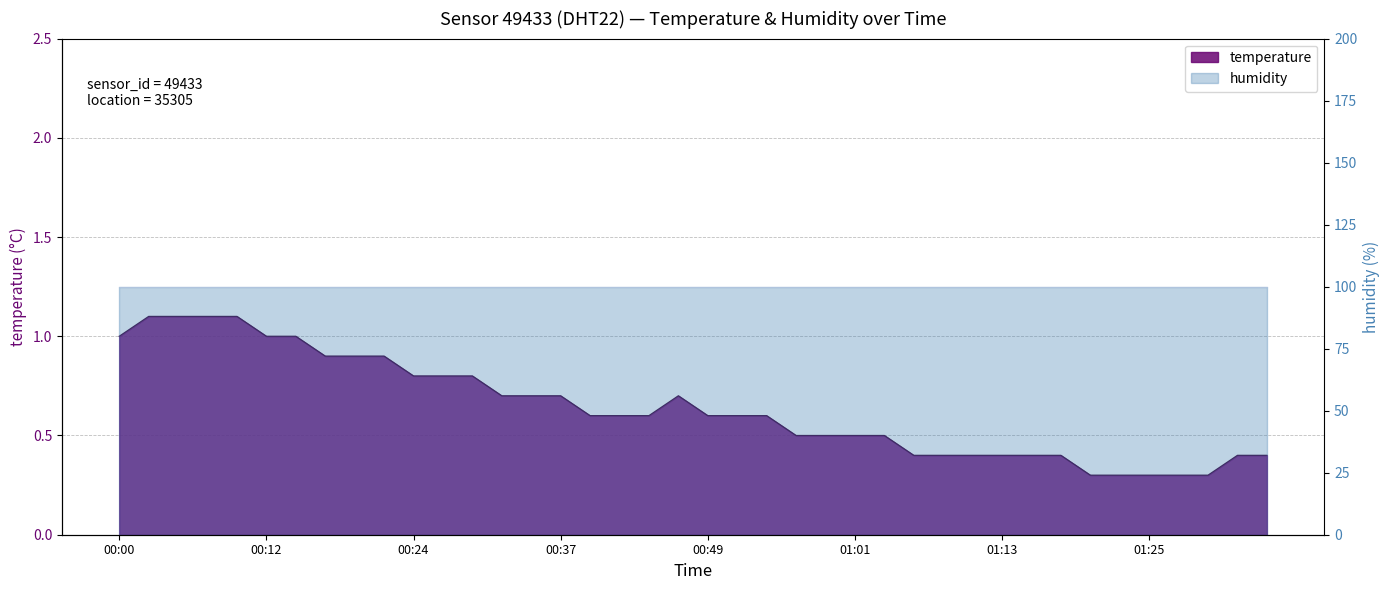

Does the chart have visible grid lines?

Yes